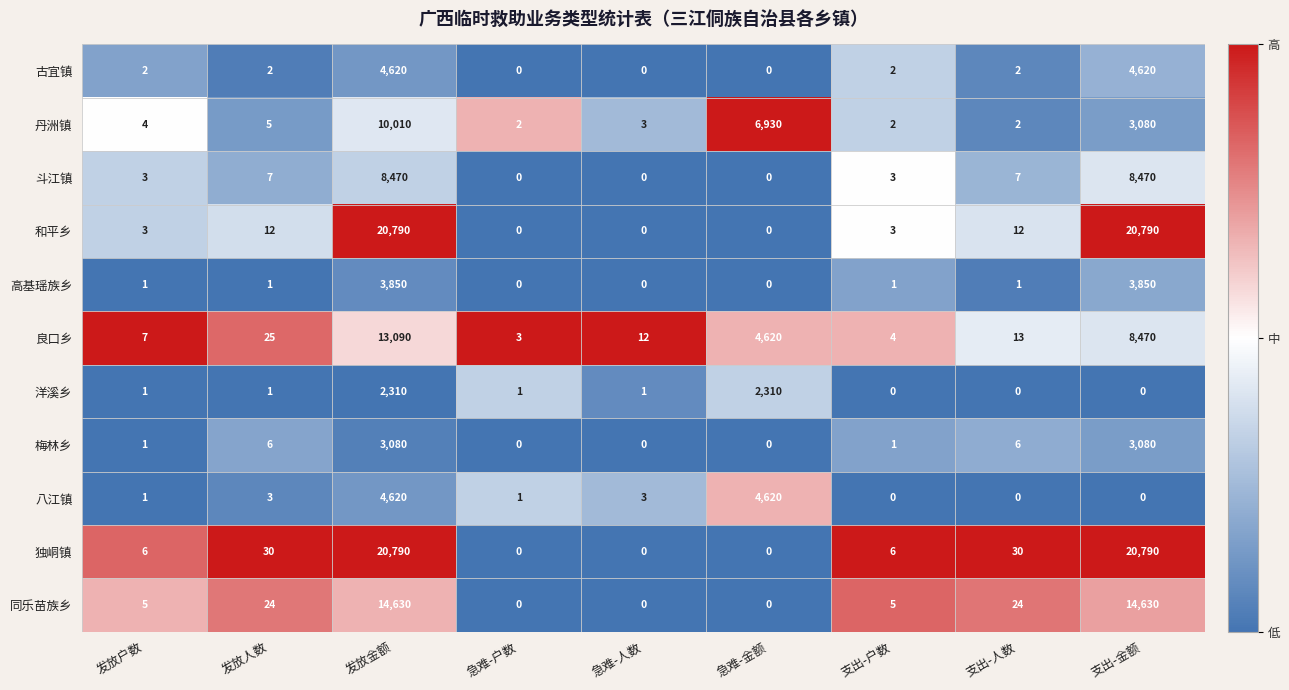

What is the sum of all 同乐苗族乡 values?

29318